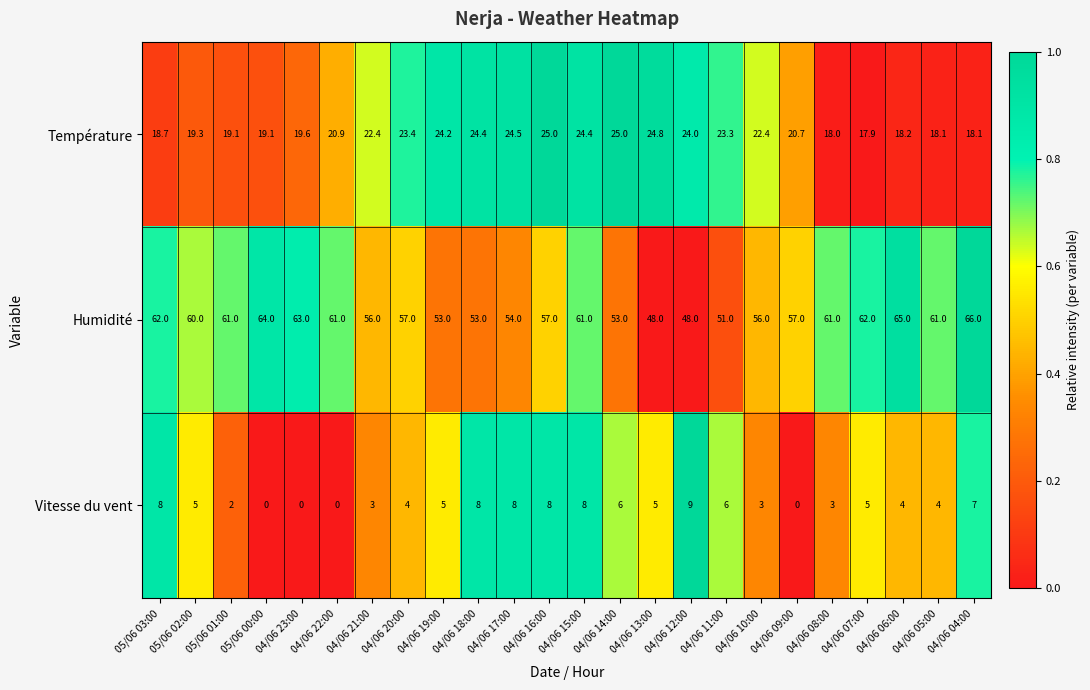

Where does the Humidité series first go above 60?

05/06 03:00